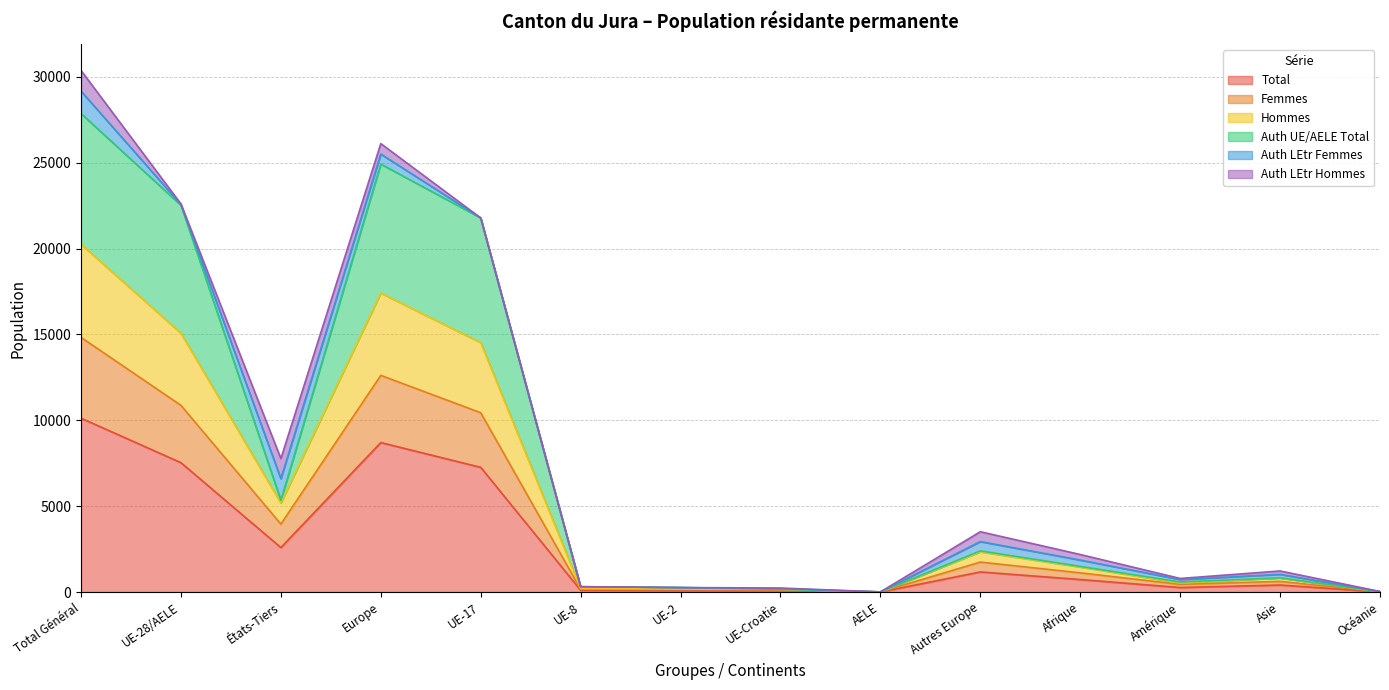

What are all the series names shown in the legend?

Total, Femmes, Hommes, Auth UE/AELE Total, Auth LEtr Femmes, Auth LEtr Hommes